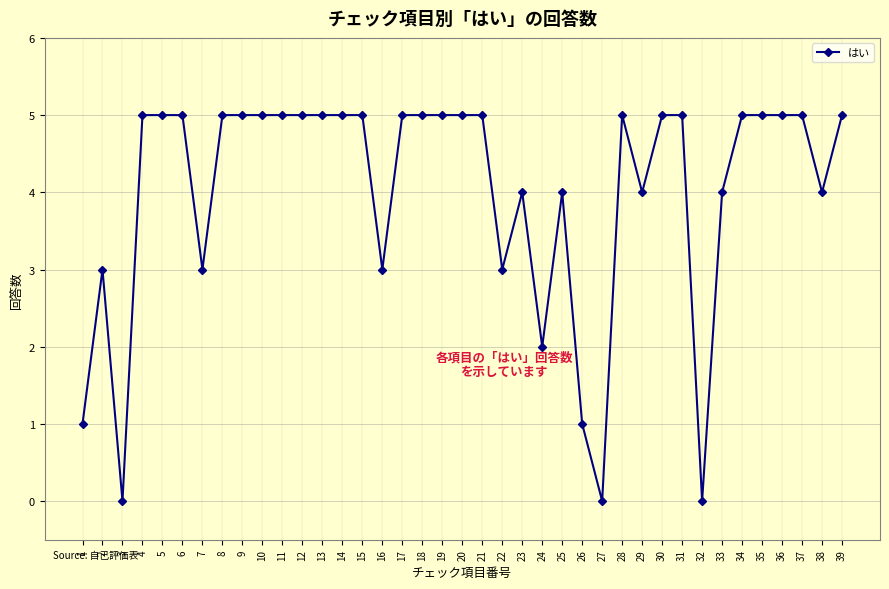

What is the change in value from 38 to 39?

+1